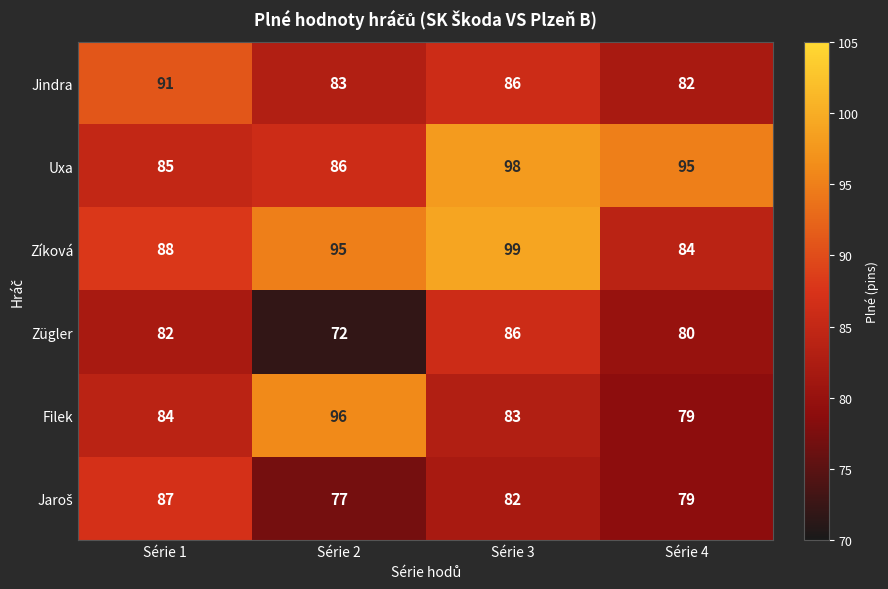

What is the total value across all series at Série 2?

509